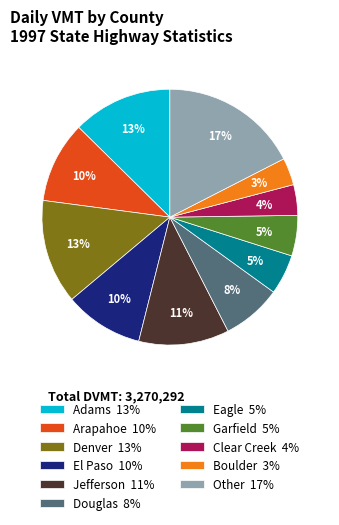

How many segments does this pie chart have?

11